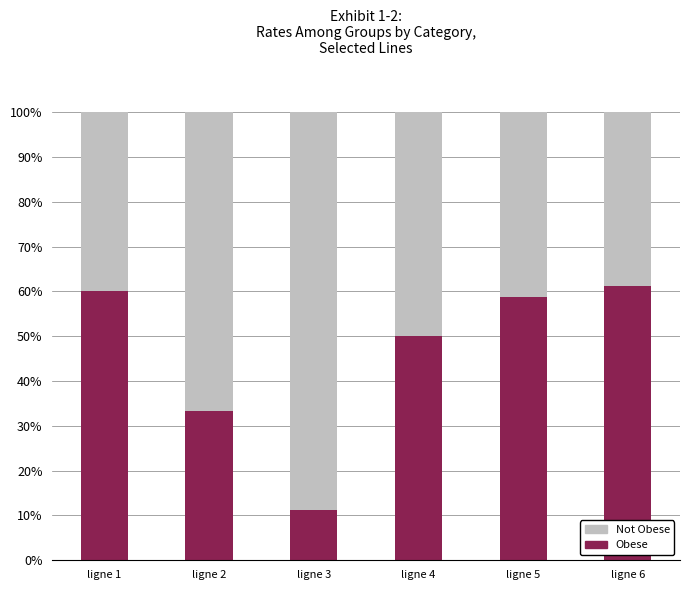

How many series are shown in this chart?

2